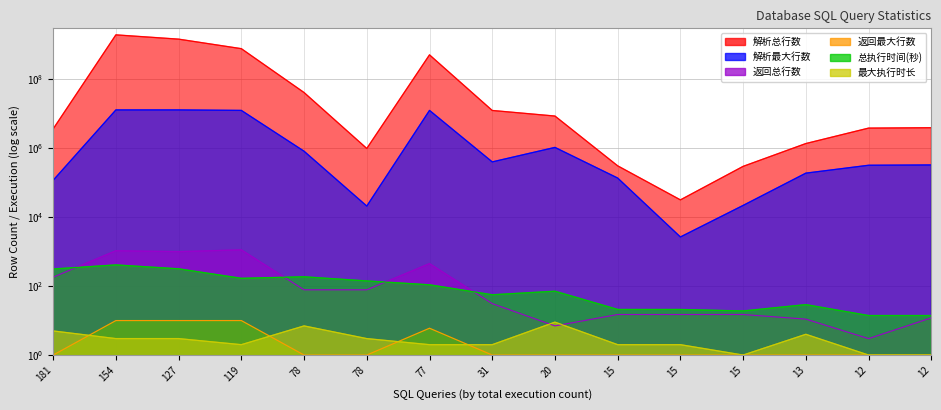

What is the maximum value shown in the chart?

1923753190